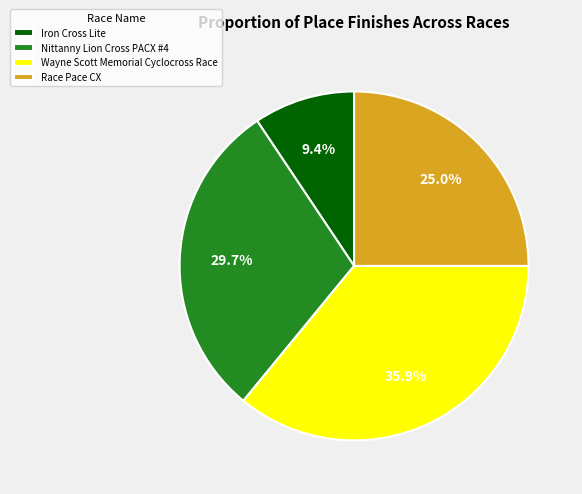

To the nearest percent, what portion does Race Pace CX represent?

25%